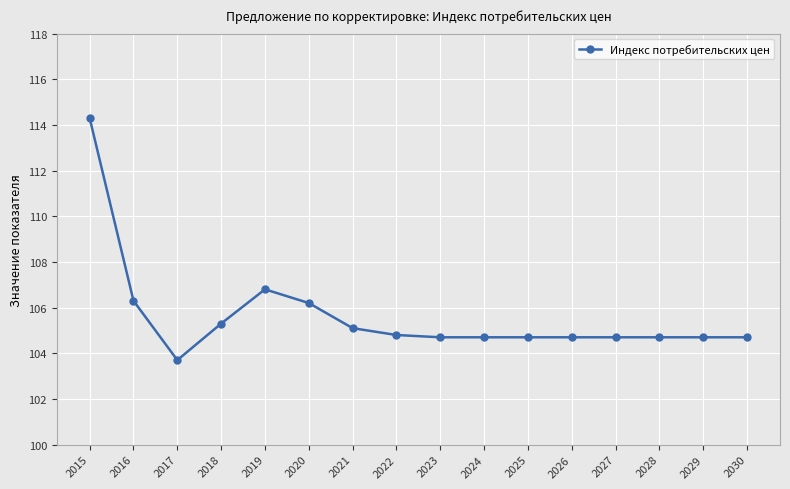

What is the value of the 1st point from the left?

114.3